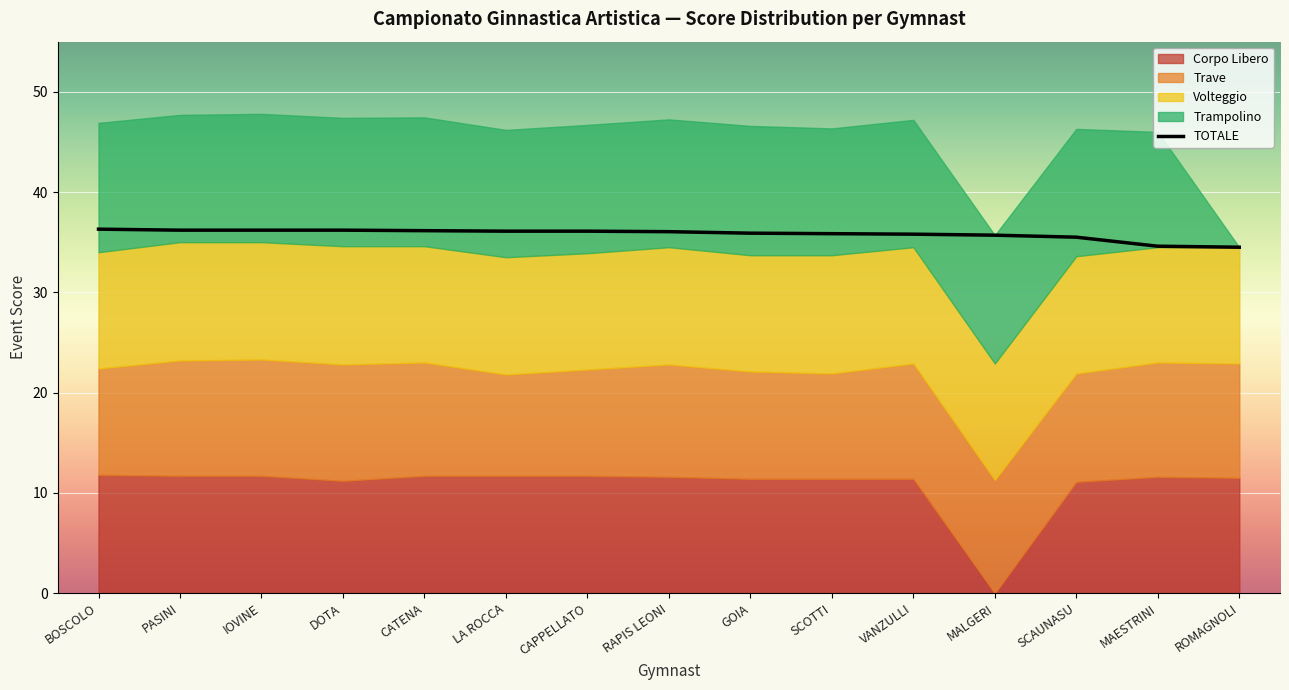

What is the change in value from RAPIS LEONI to MALGERI?

-0.3